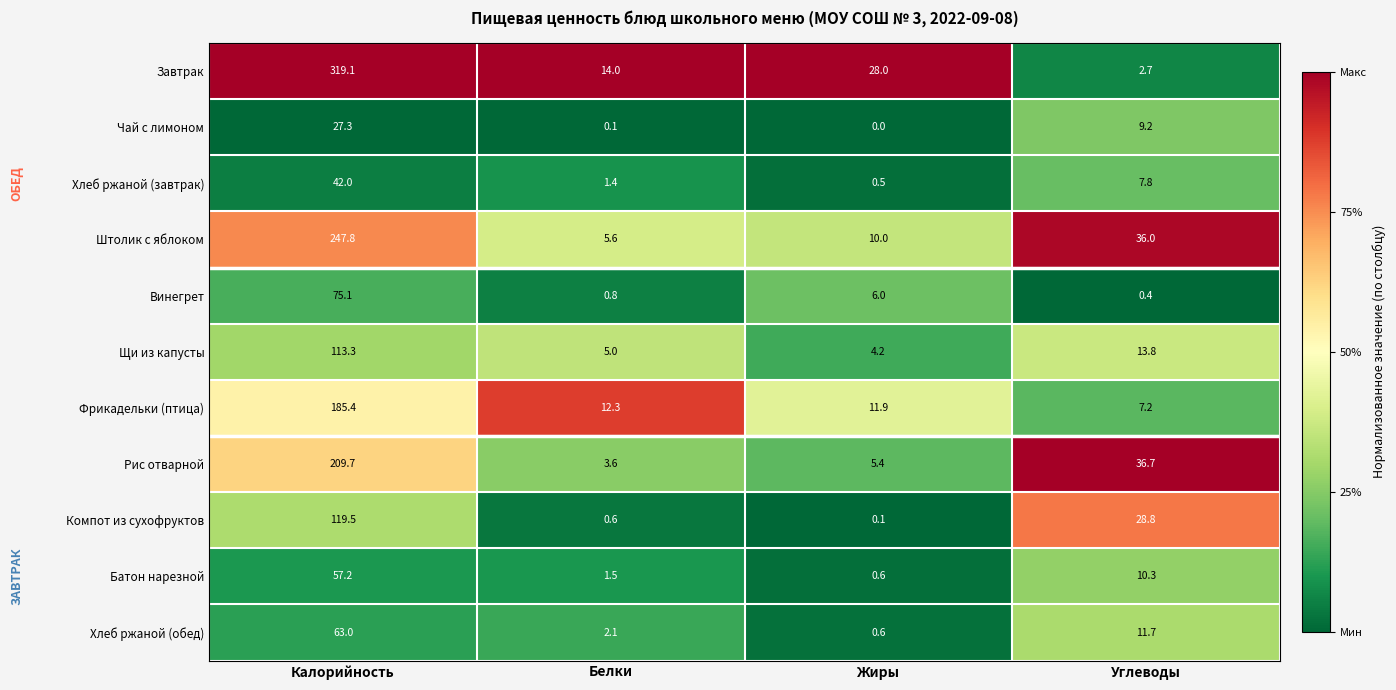

What is the average value of the Хлеб ржаной (завтрак) series?

12.9